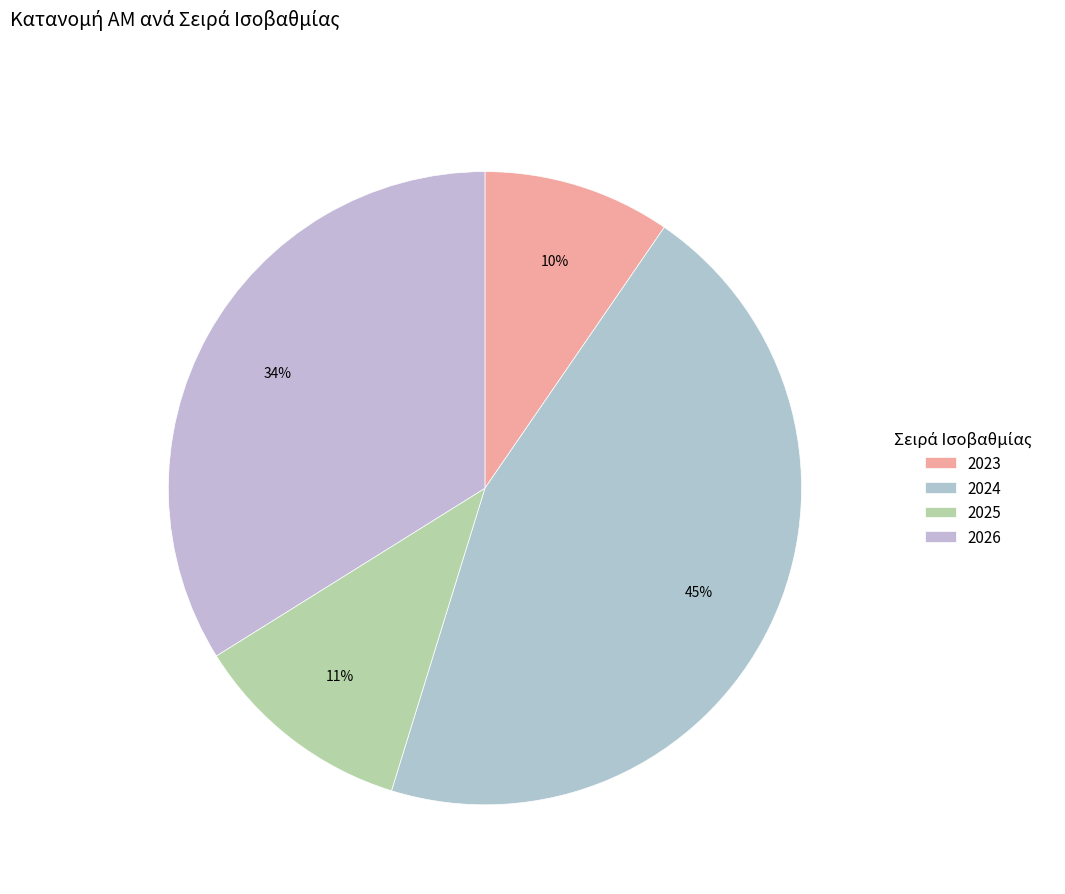

To the nearest percent, what is the difference between the 2025 and 2024 slice percentages?

34%